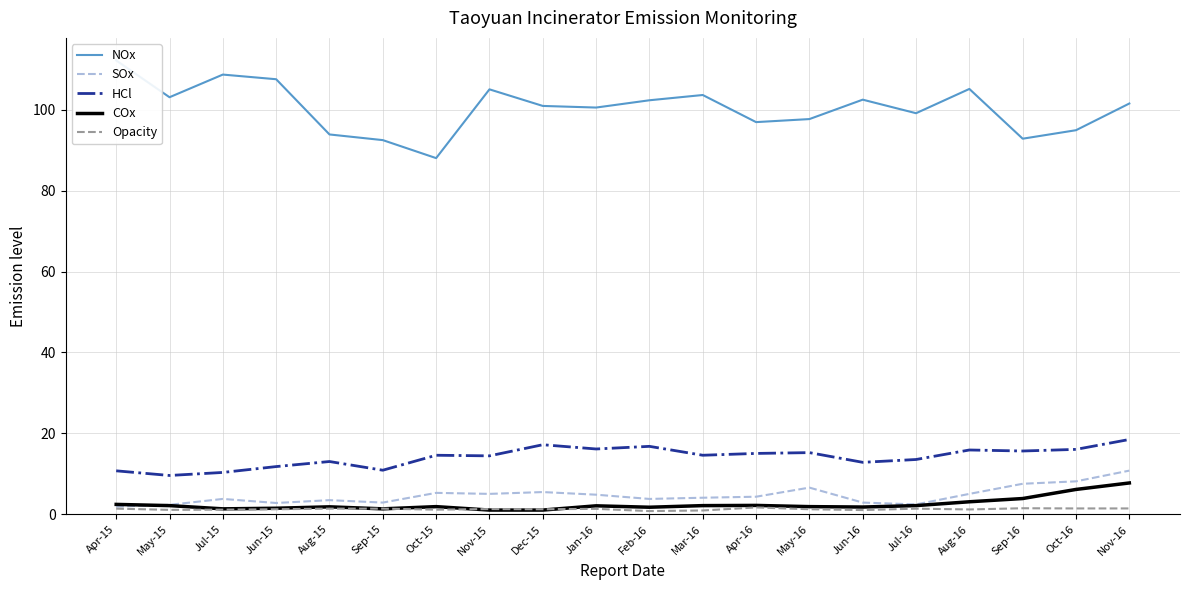

Which series has the widest spread of values?

NOx